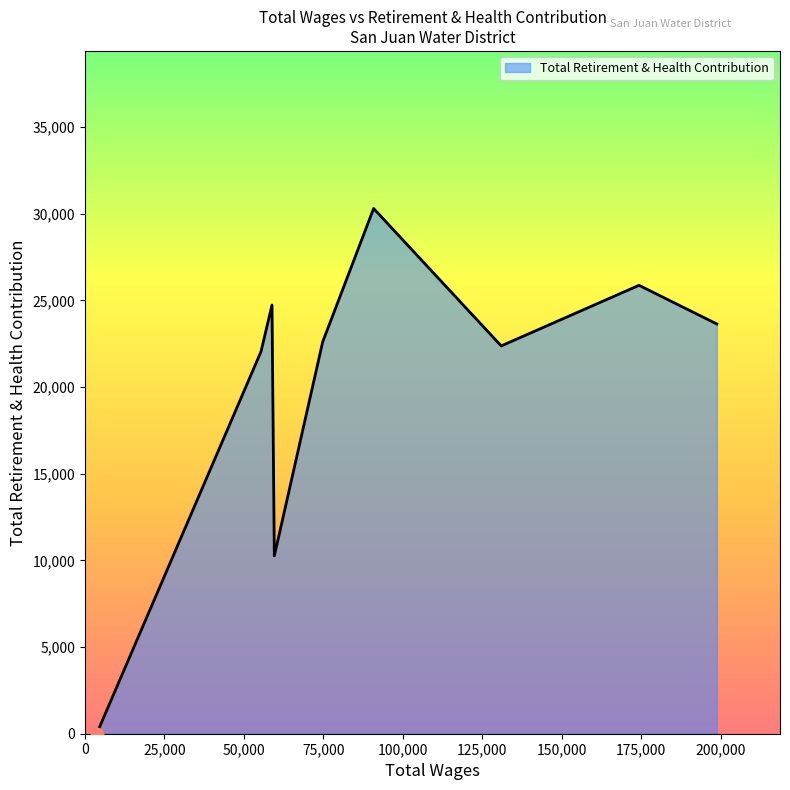

What is the difference between the maximum and minimum values?

30297